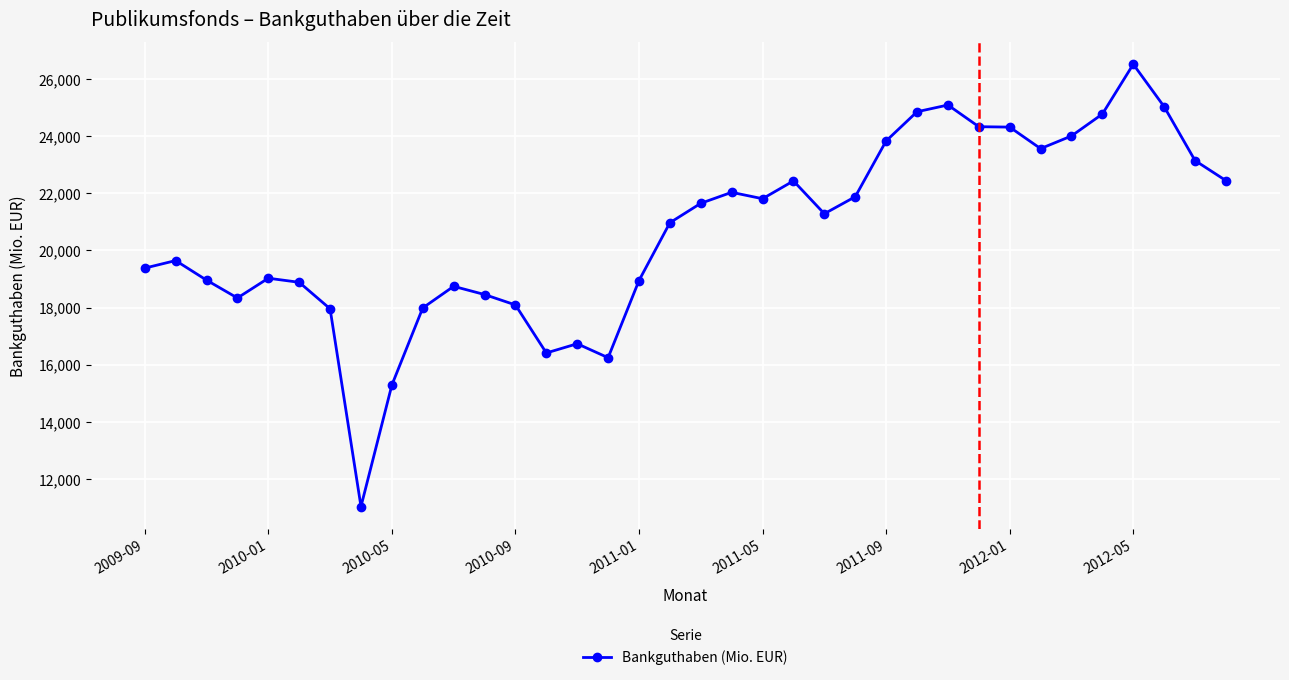

True or false: there are more than 0 points higher than both neighbors.

True